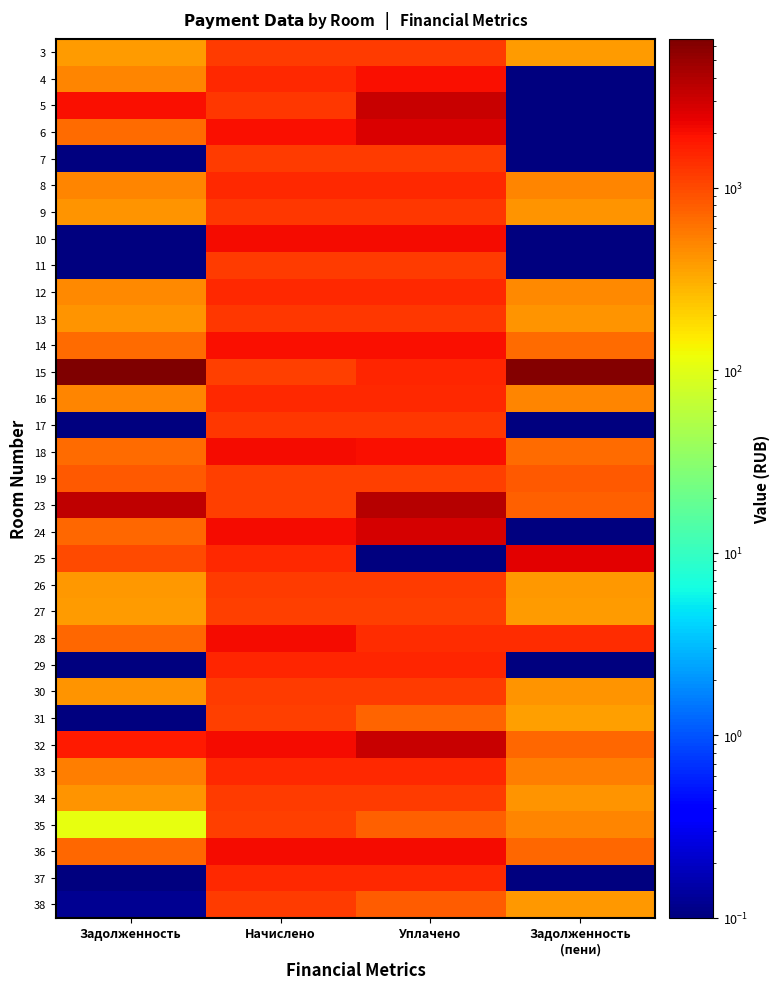

Between Уплачено and Задолженность
(пени), which is larger?

Уплачено